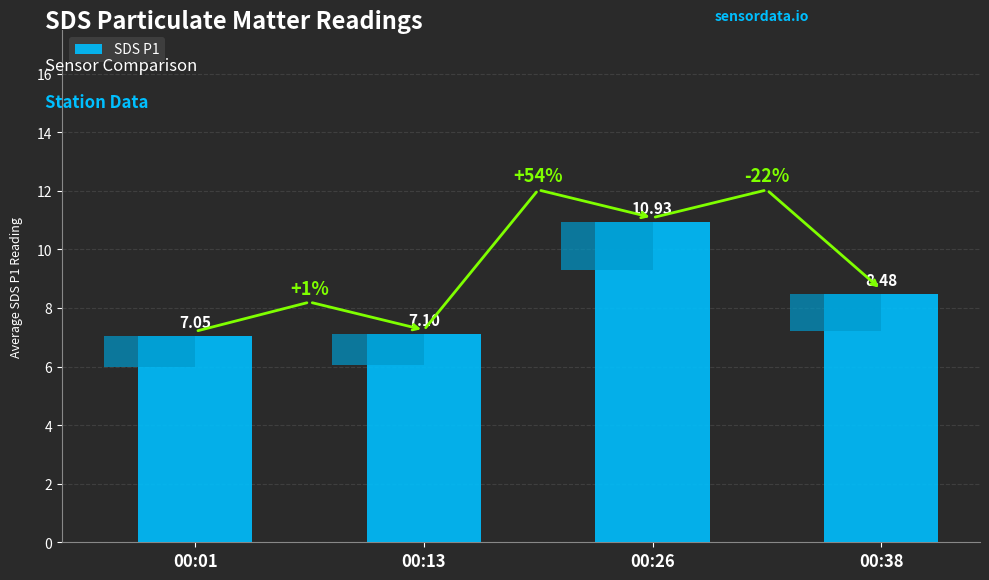

Where does the data first go above 8?

00:26